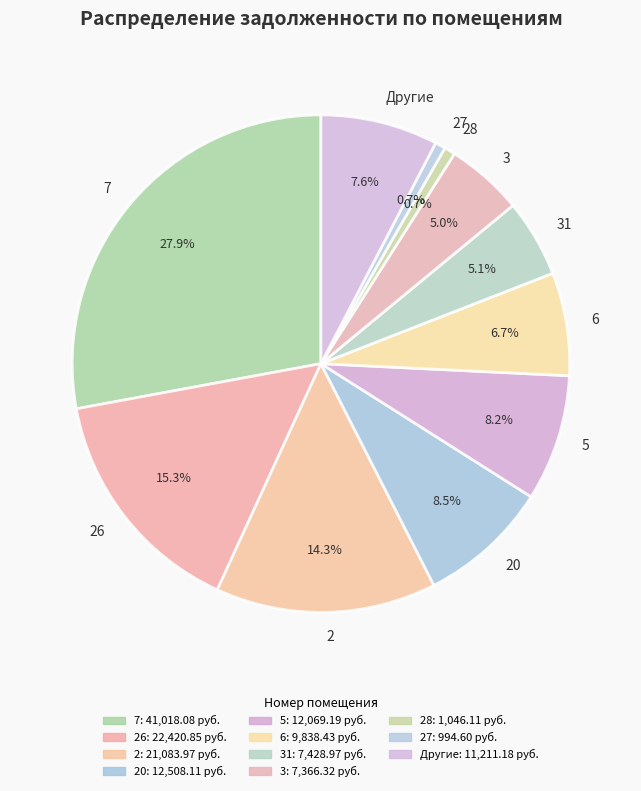

Does any single category account for the majority?

No